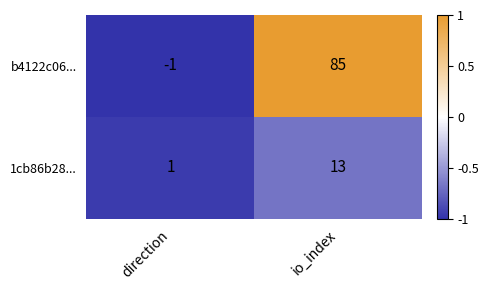

At which label is 1cb86b28... closest to 7?

direction